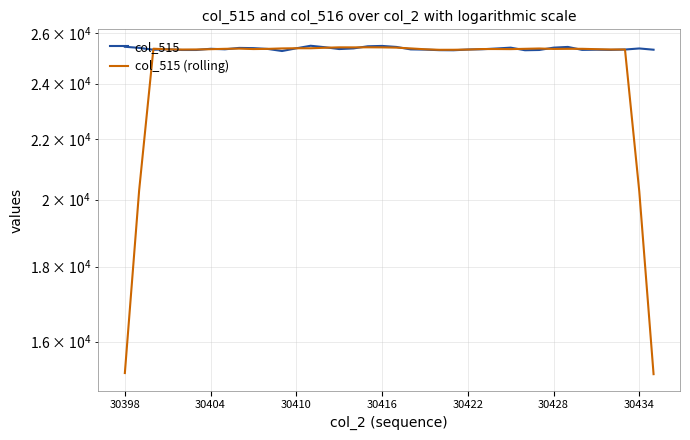

The col_515 (rolling) series shows 25330.4 at 30416. True or false?

True